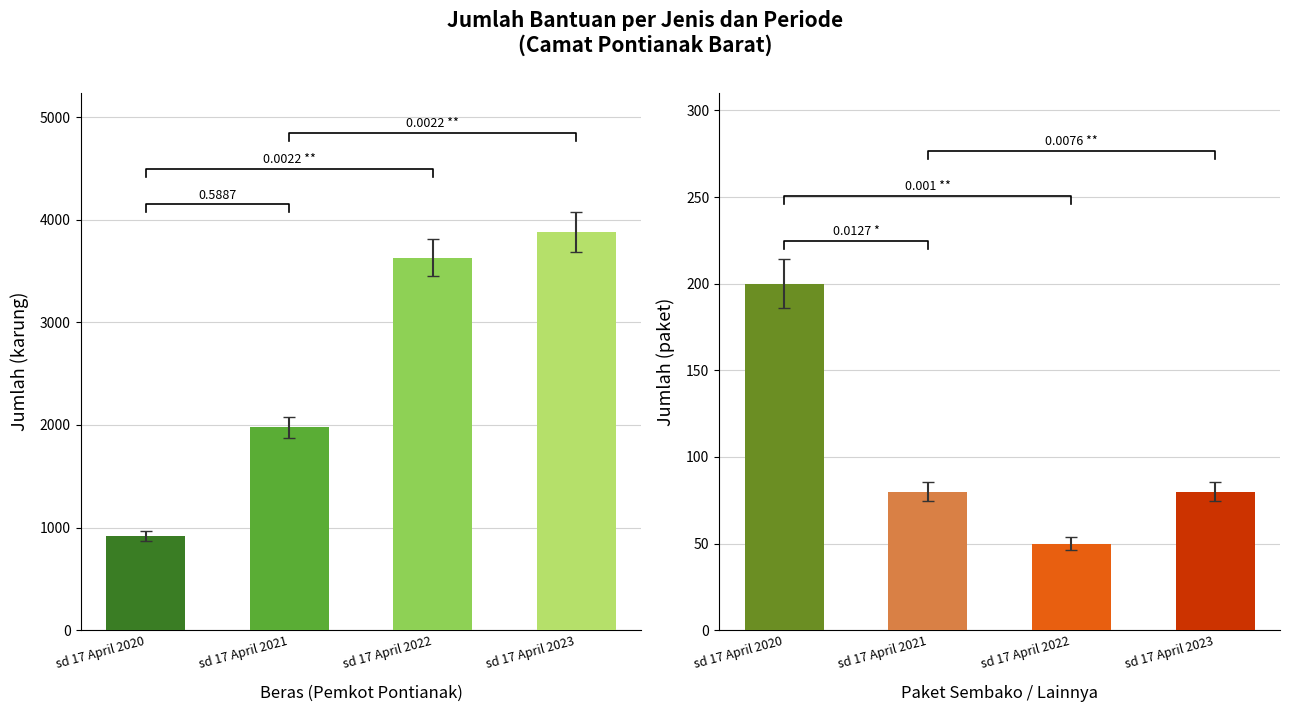

Which category has the highest value in the Beras series?

sd 17 April 2023